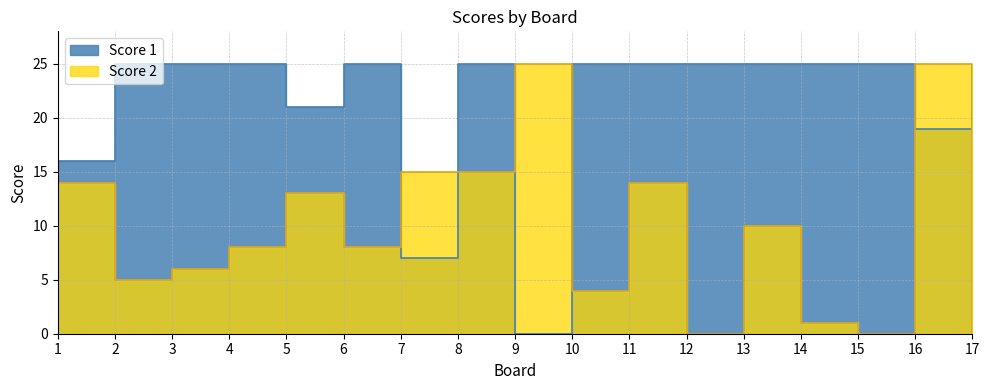

Rank the series by their average value, from highest to lowest.

Score 1, Score 2